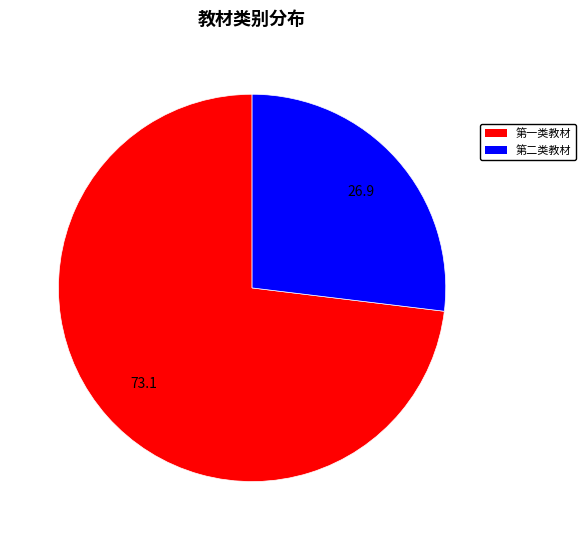

Is there any slice that represents more than half of the pie?

Yes